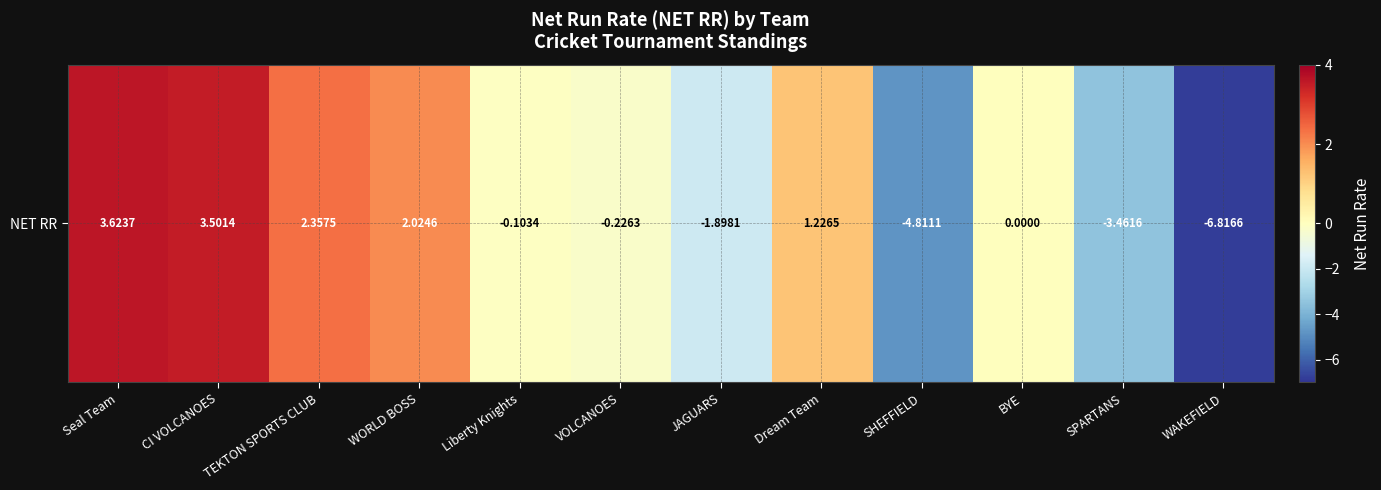

What is the change in value from TEKTON SPORTS CLUB to Dream Team?

-1.1